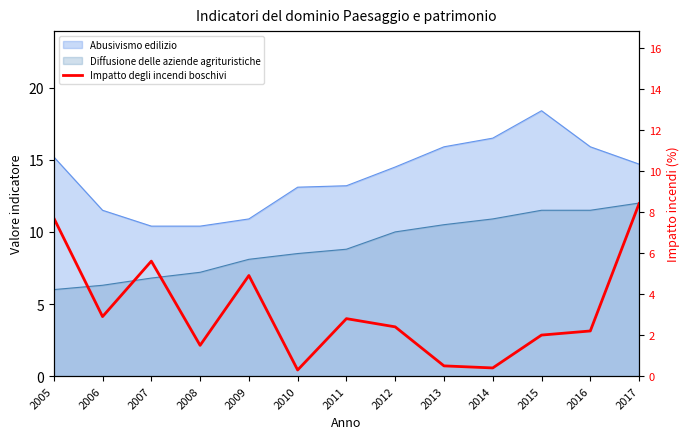

True or false: there are more than 0 points higher than both neighbors.

True